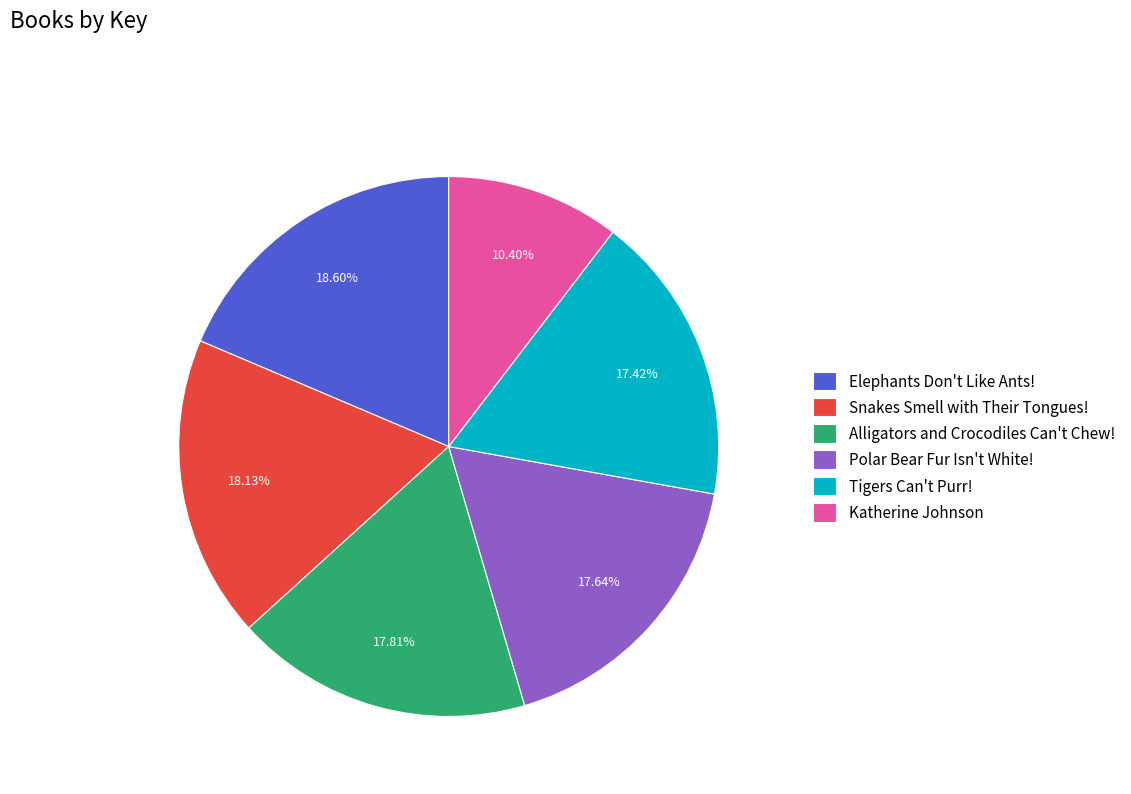

Which slice is the smallest?

Katherine Johnson